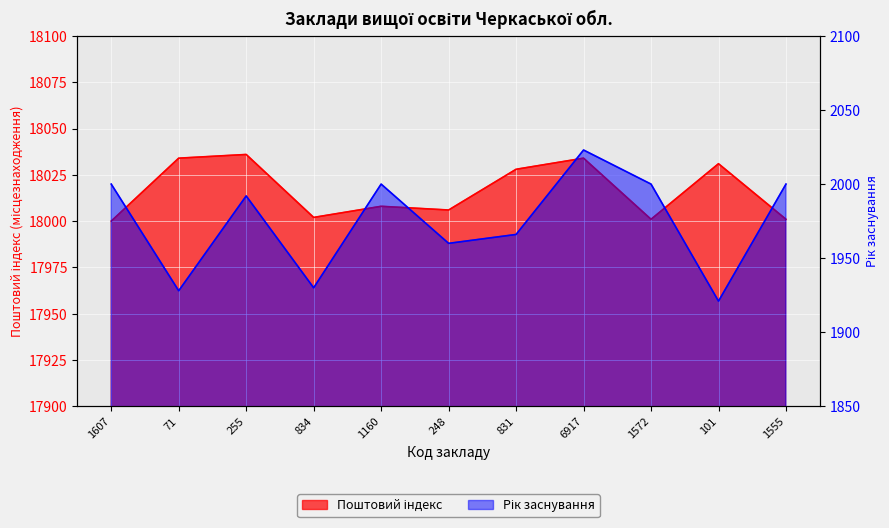

At how many categories does at least one series exceed 7932?

11